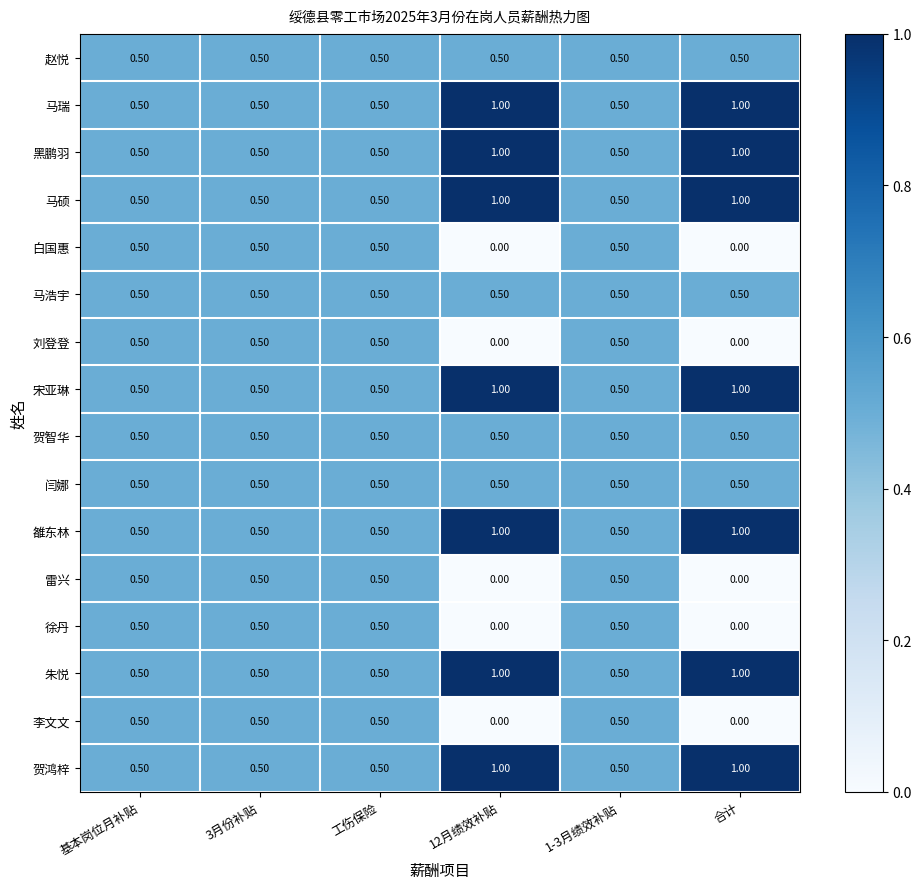

At how many categories does at least one series exceed 0?

6